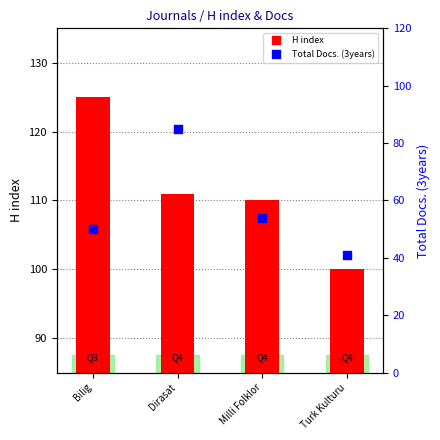

At which category is the sum across all series the highest?

Dirasat